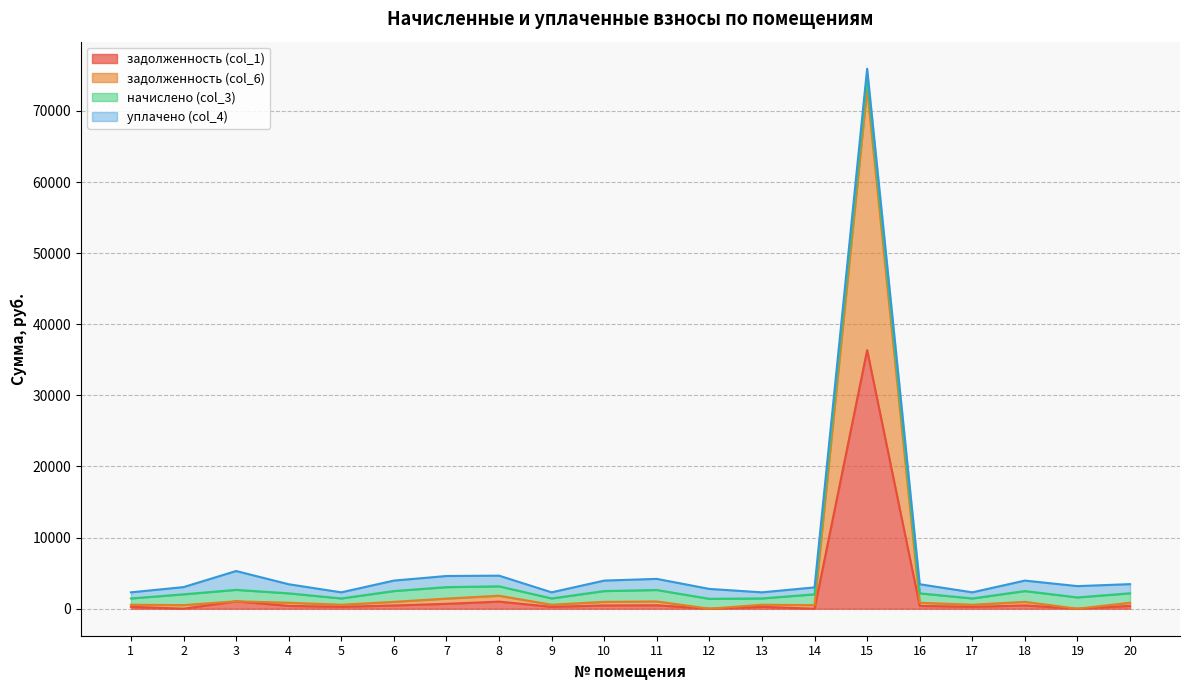

Is it true that задолженность (col_1) equals 0.0 at 14?

True